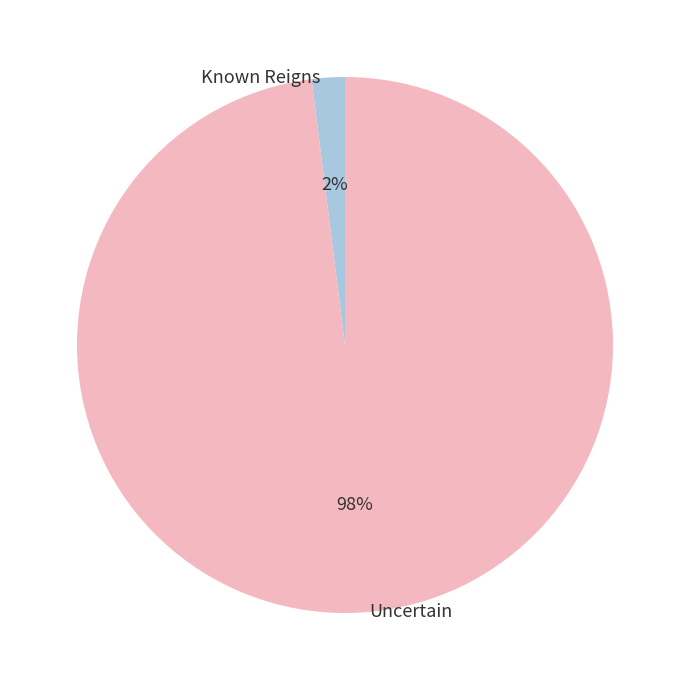

To the nearest percent, what is the difference between the largest and smallest slice percentages?

96%